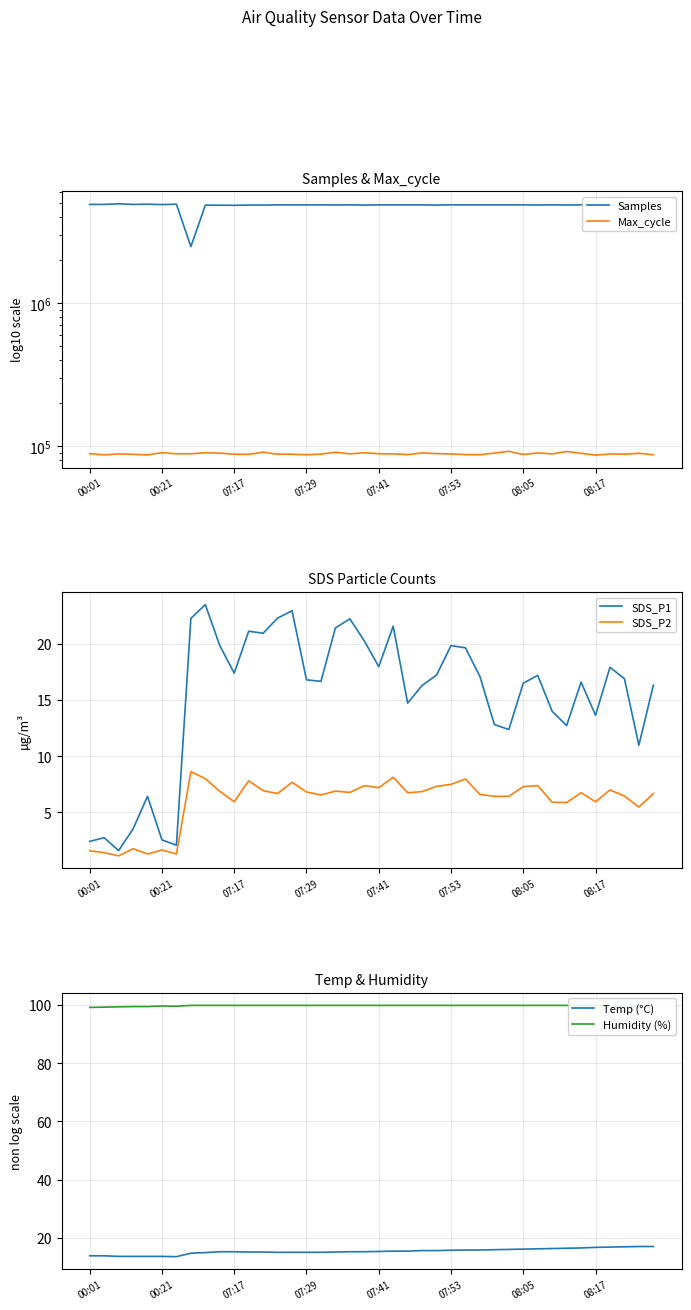

In SDS_P2, how many points are lower than both neighbors (excluding endpoints)?

12